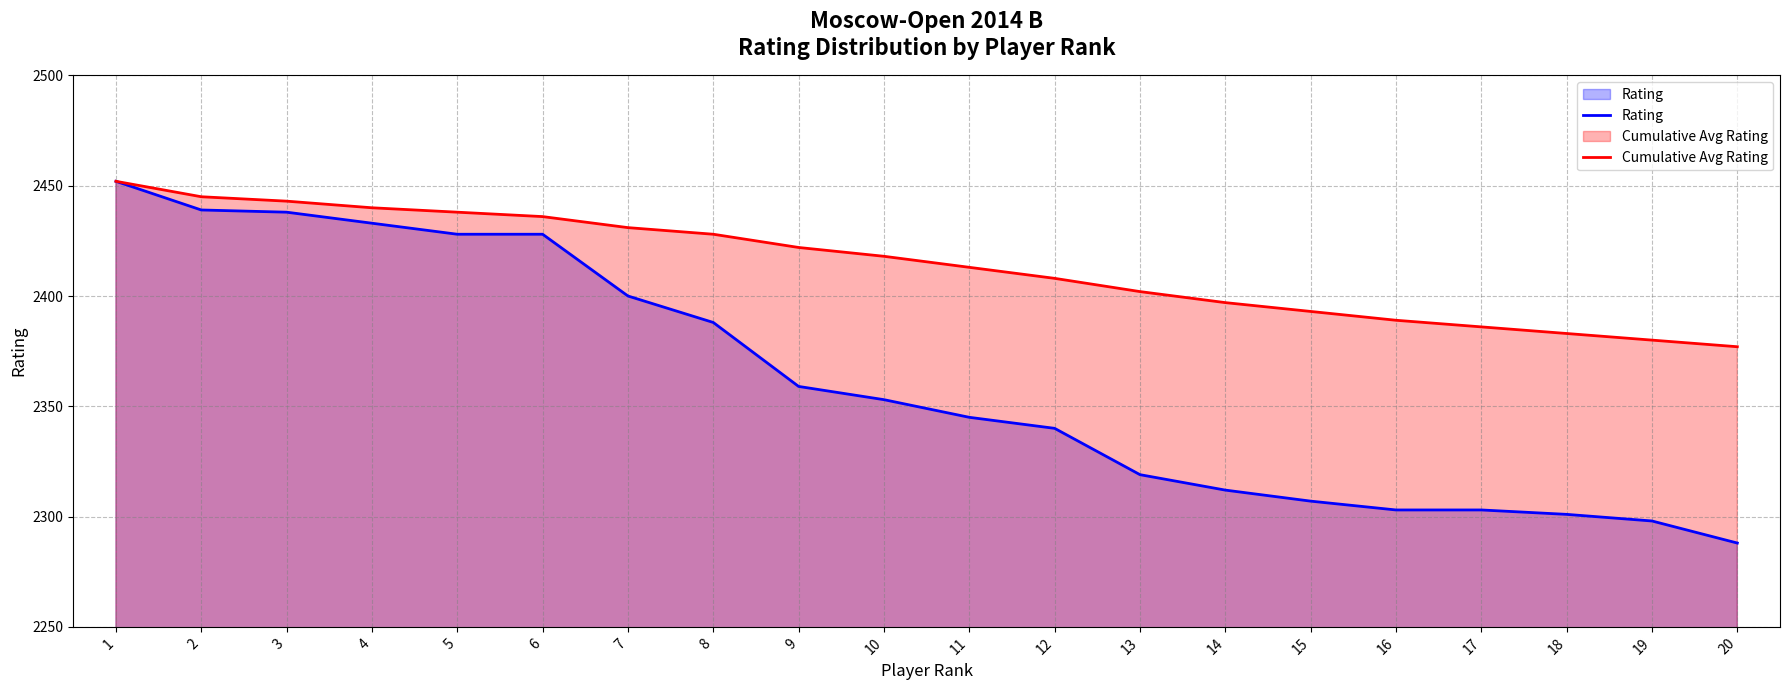

Count the number of data series in this chart.

2